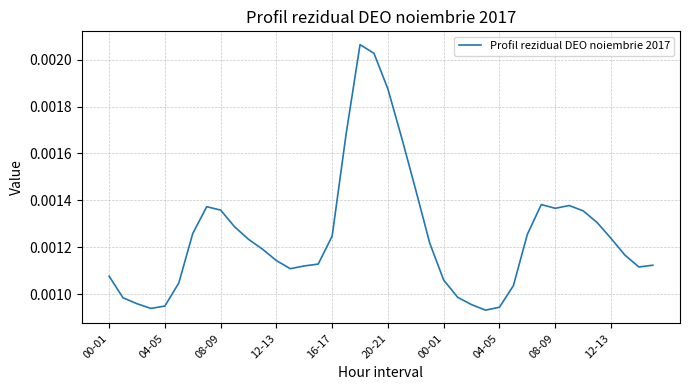

How many lines are shown in the chart?

1